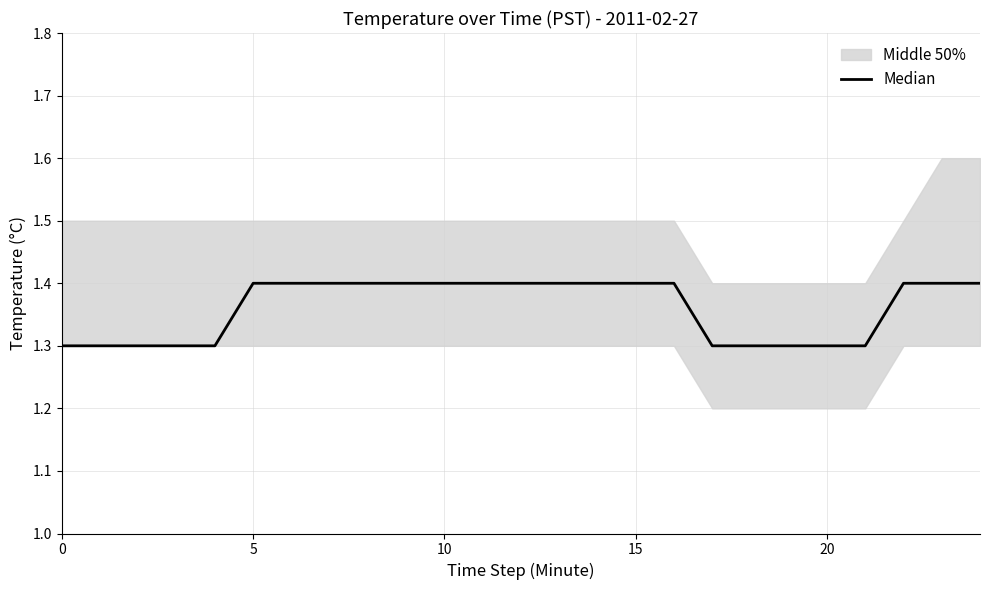

What is the minimum value shown in the chart?

1.3